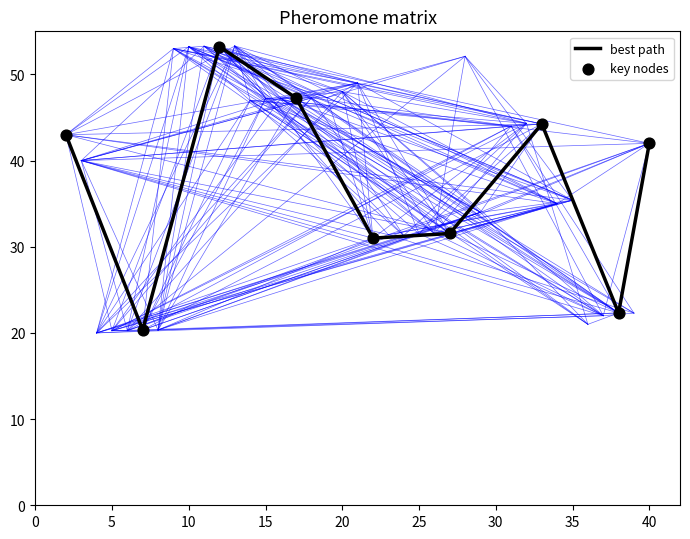

What is the smallest value displayed?

20.4